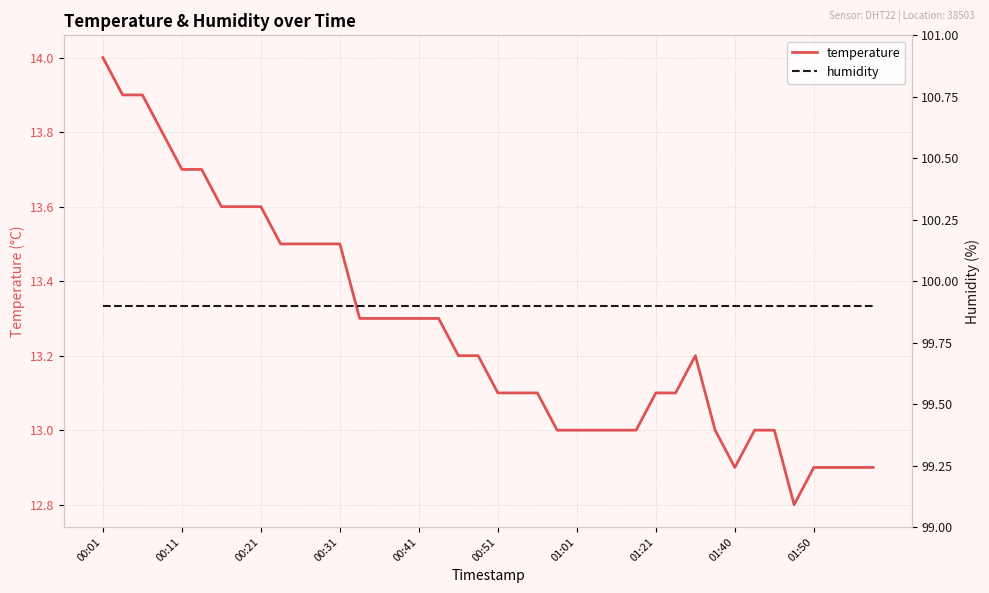

True or false: humidity and temperature cross at least once.

False